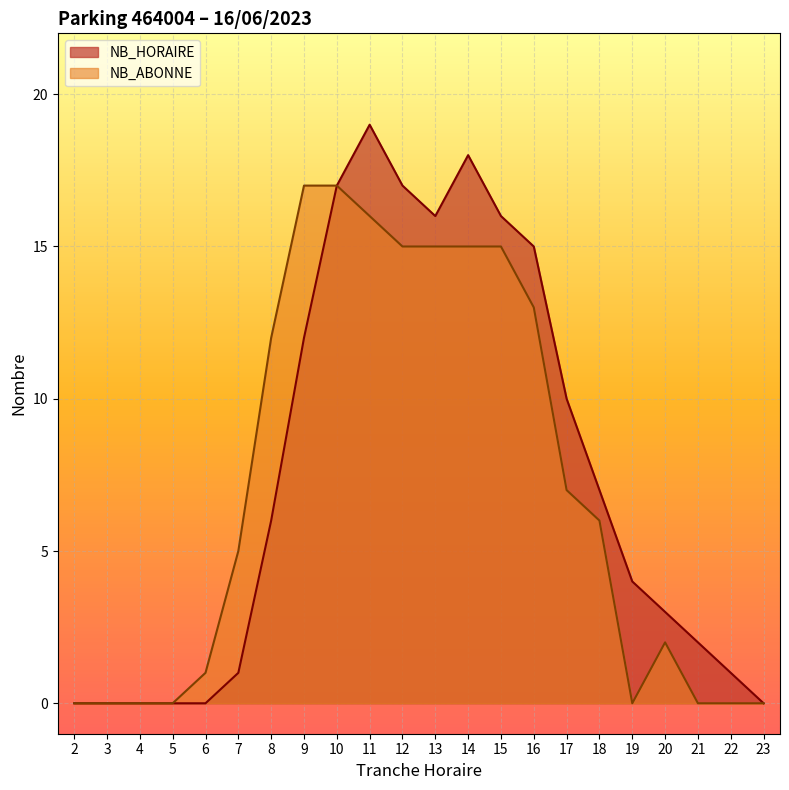

Reading left to right, what are all the values shown in this chart?

NB_HORAIRE: 2=0	3=0	4=0	5=0	6=0	7=1	8=6	9=12	10=17	11=19	12=17	13=16	14=18	15=16	16=15	17=10	18=7	19=4	20=3	21=2	22=1	23=0
NB_ABONNE: 2=0	3=0	4=0	5=0	6=1	7=5	8=12	9=17	10=17	11=16	12=15	13=15	14=15	15=15	16=13	17=7	18=6	19=0	20=2	21=0	22=0	23=0